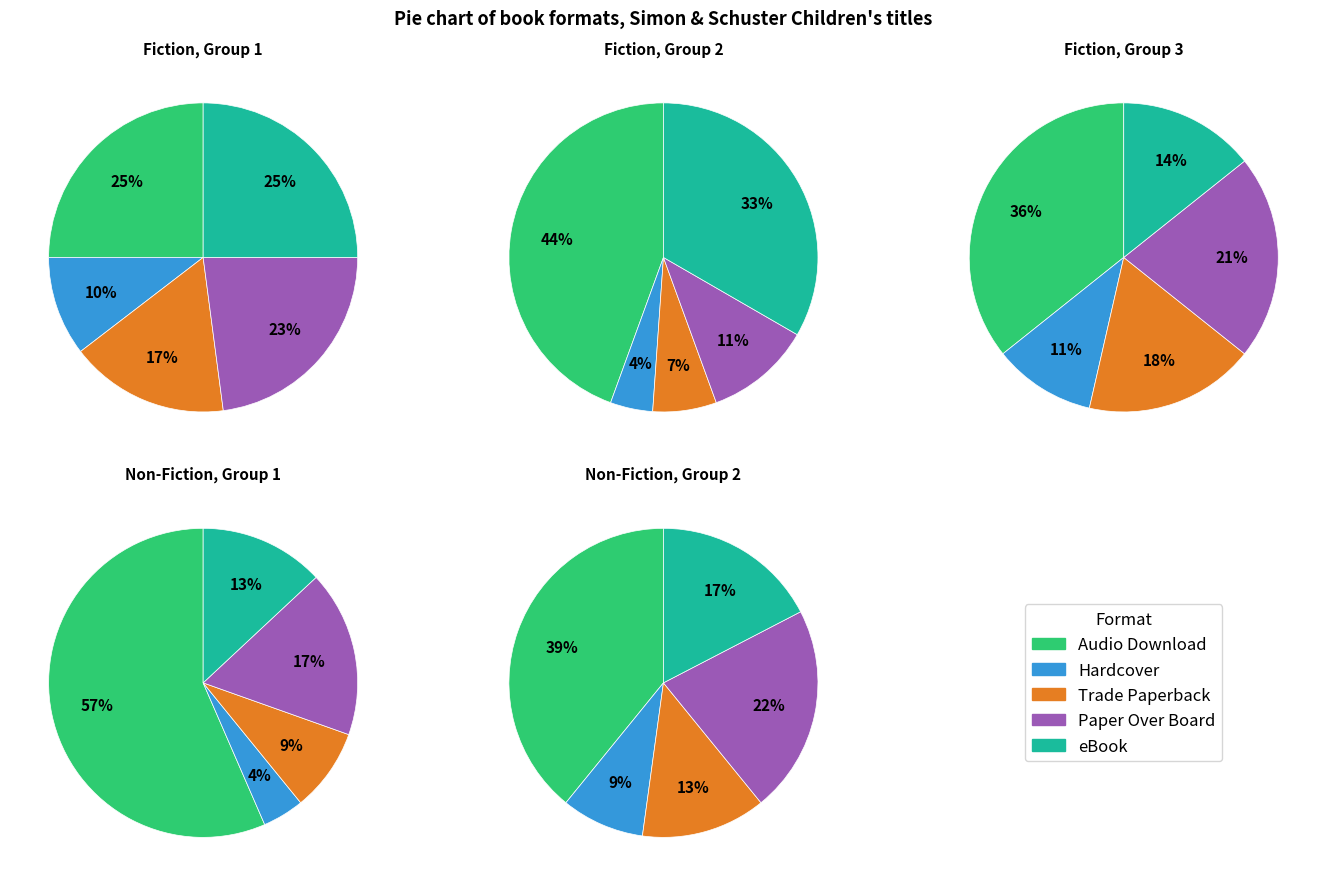

To the nearest percent, what is the combined percentage of Hardcover and Paper Over Board?

33%